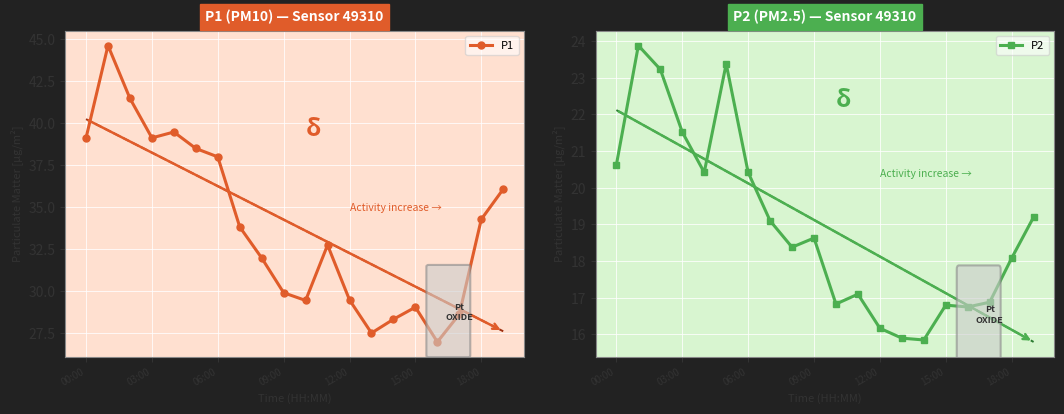

The P1 series shows 54.4 at 06:00. True or false?

False